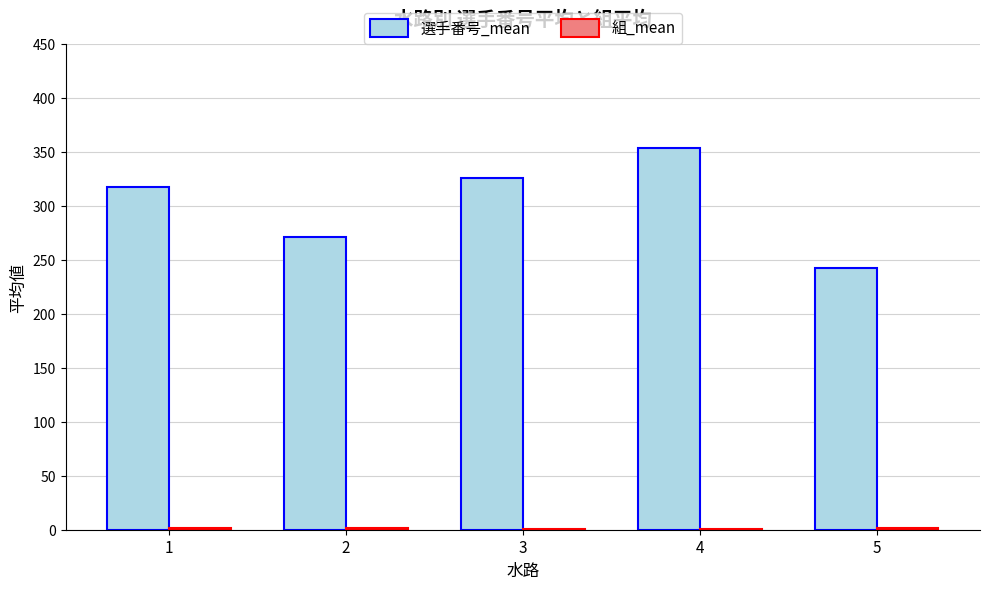

At which category is the sum across all series the highest?

4